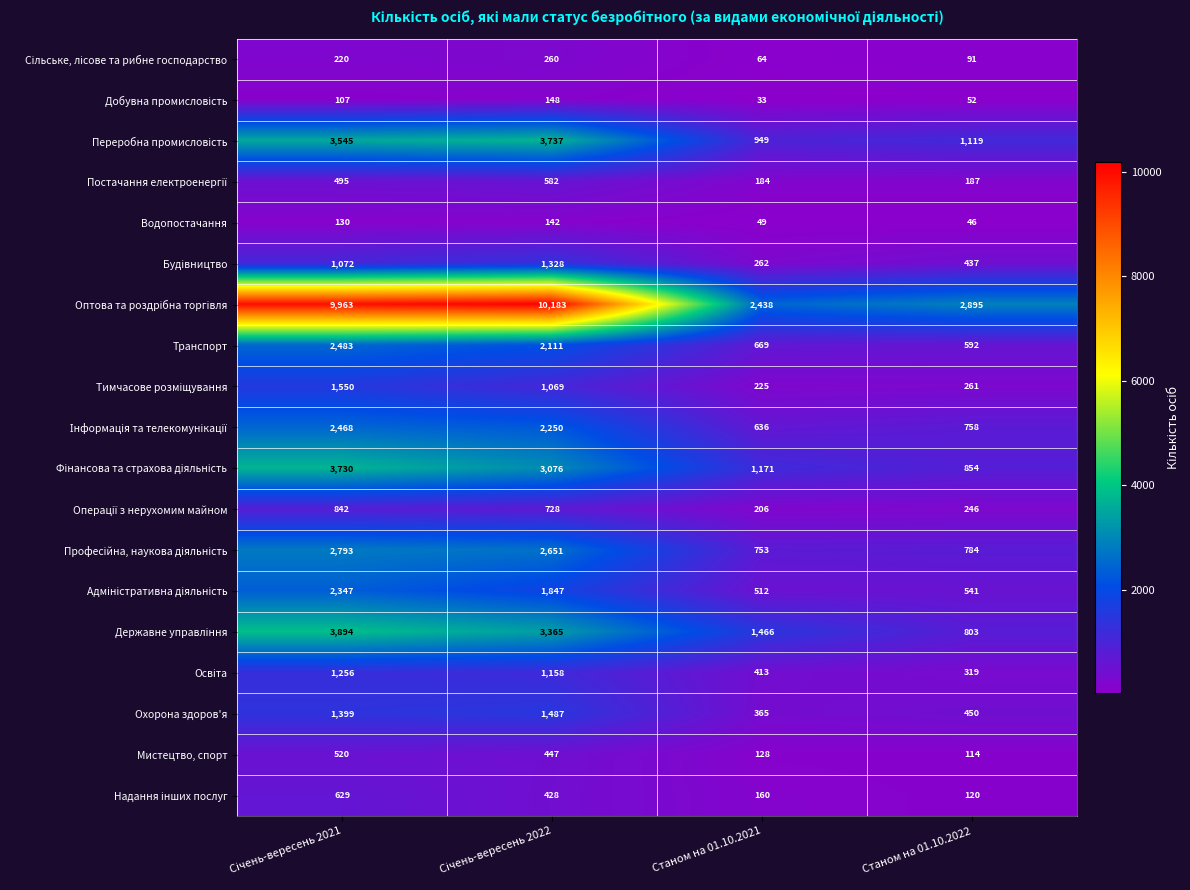

What is the total value across all series at Станом на 01.10.2021?

10683